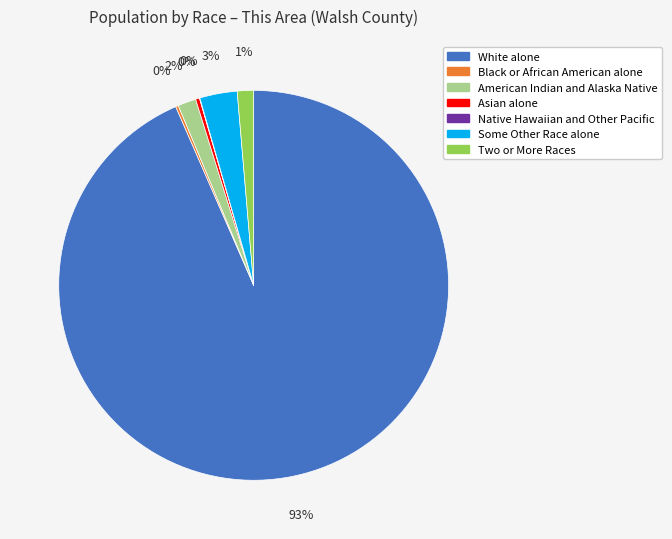

What percentage is the Two or More Races slice, to the nearest percent?

1%